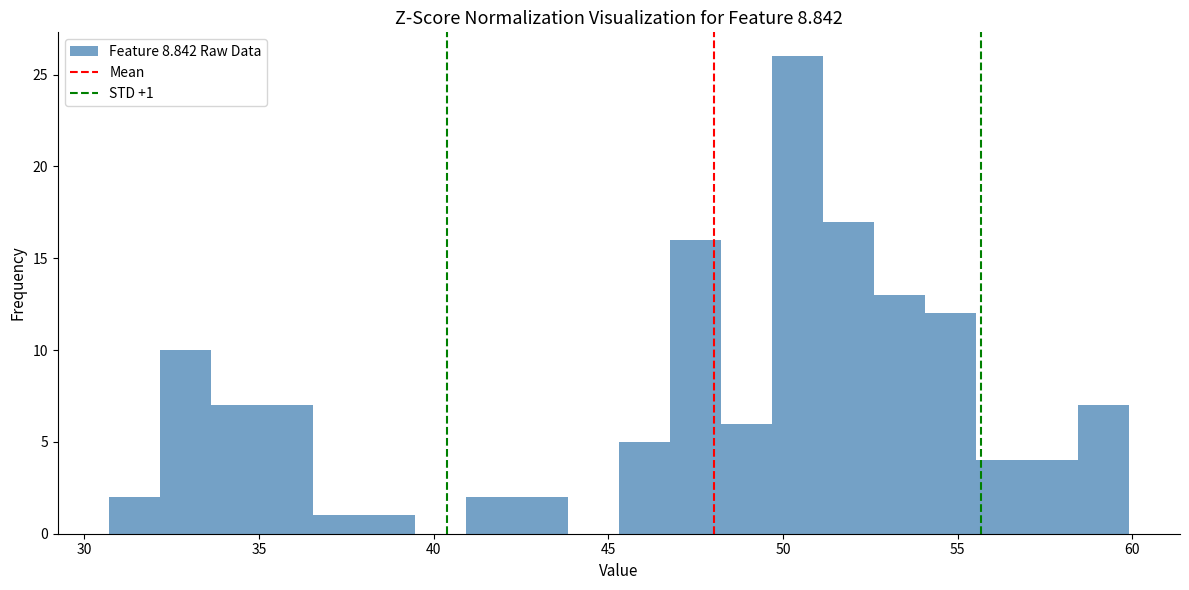

Around what value on the x-axis is the tallest bar? Give the approximate position of its centre, as read against the axis.

50.5